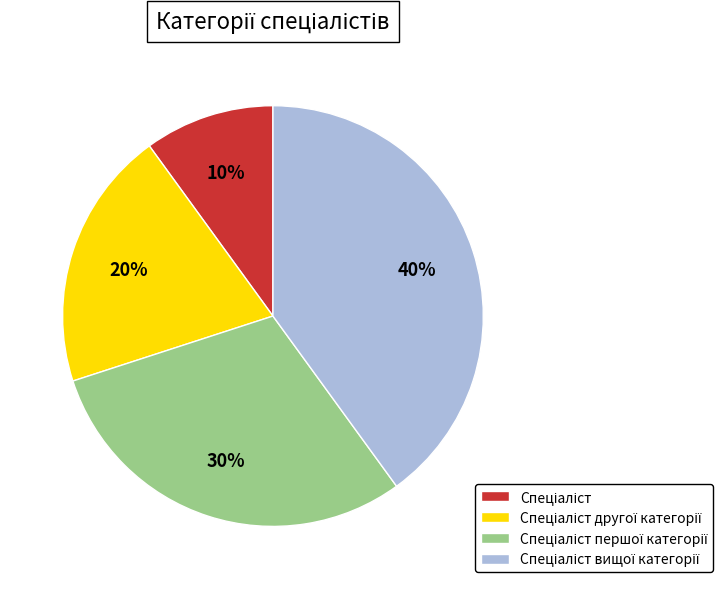

How many slices are in this pie chart?

4